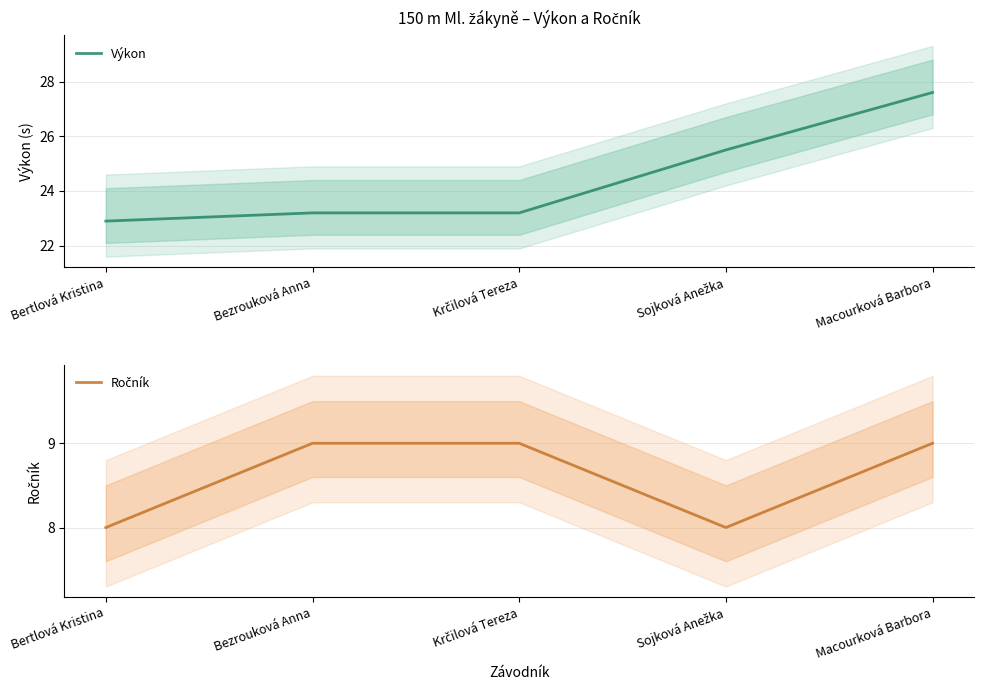

At which label is Ročník closest to 8?

Bertlová Kristina